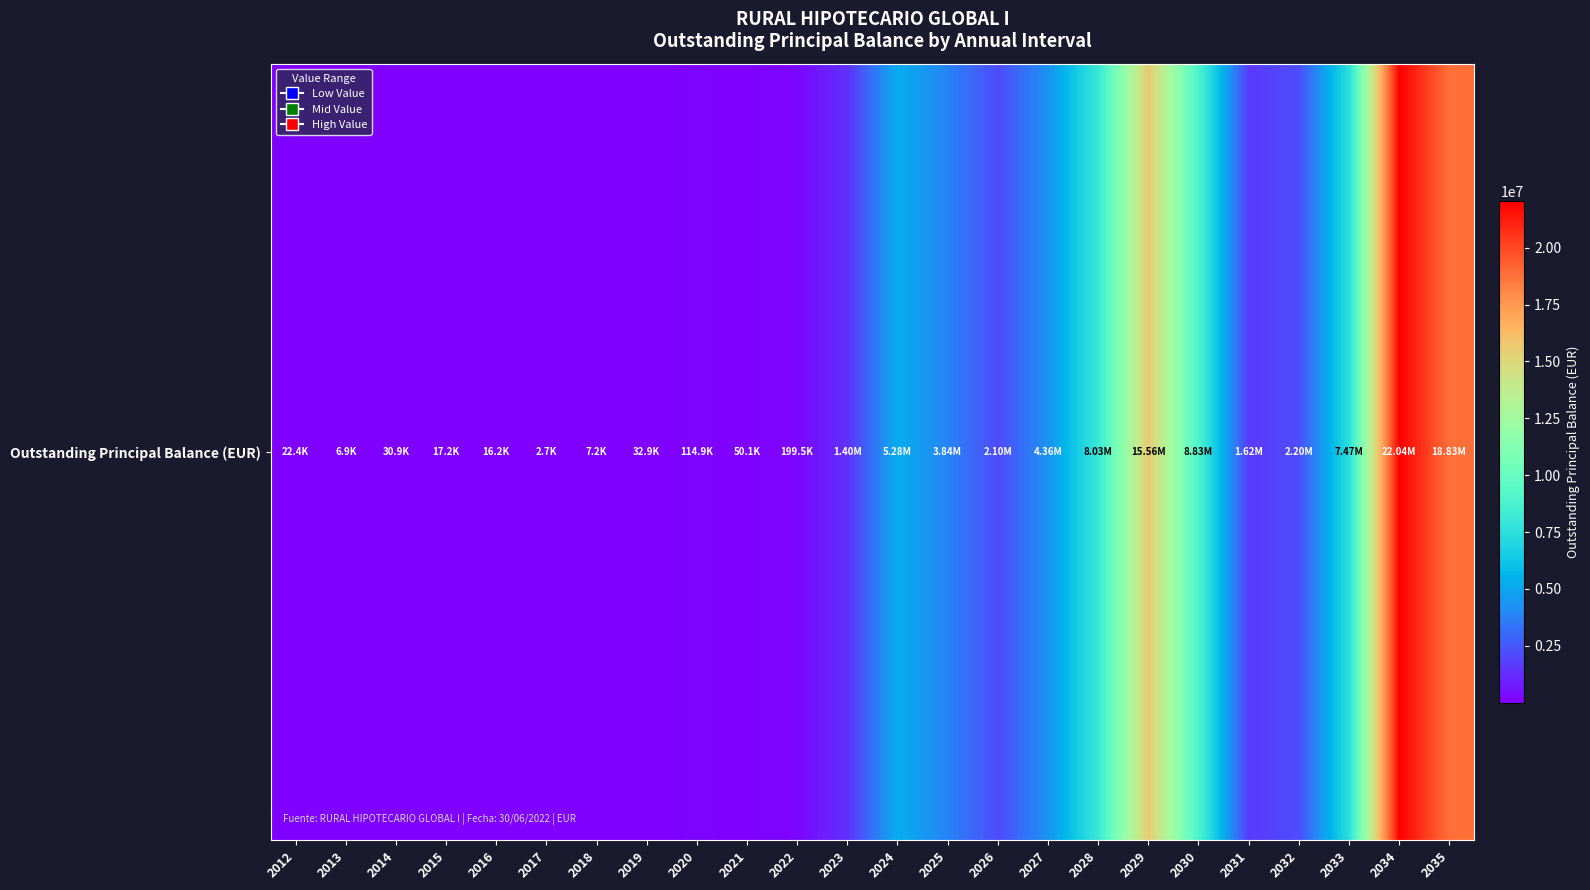

Count the number of categories in the chart.

24